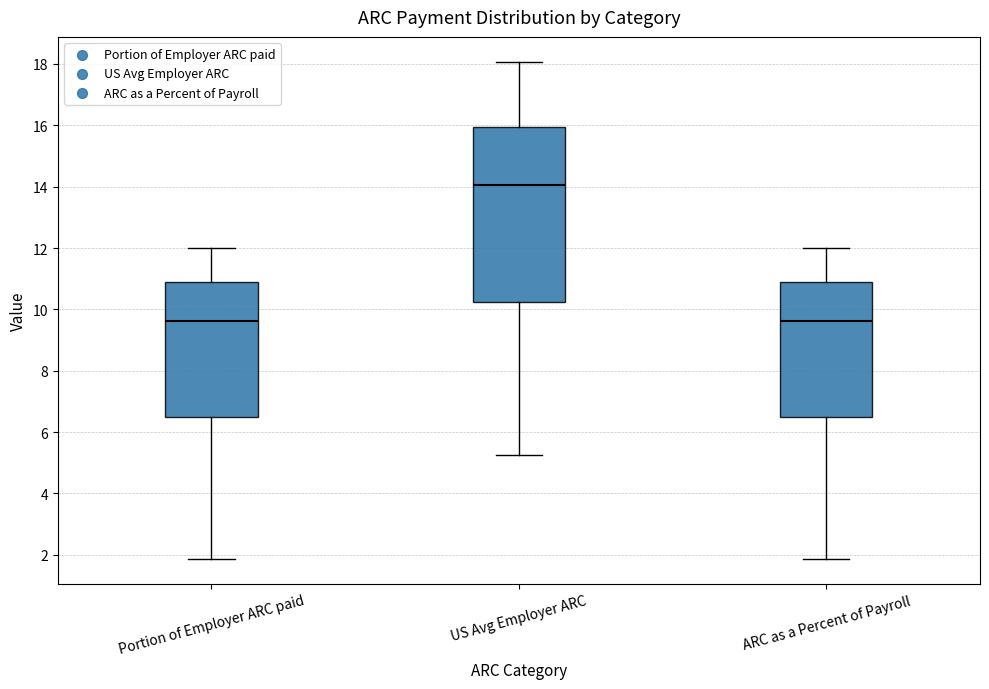

Where does the median line of the box for Portion of Employer ARC paid sit on the y-axis? The values are not printed on the chart, so give them approximately, as read against the axis.

9.6